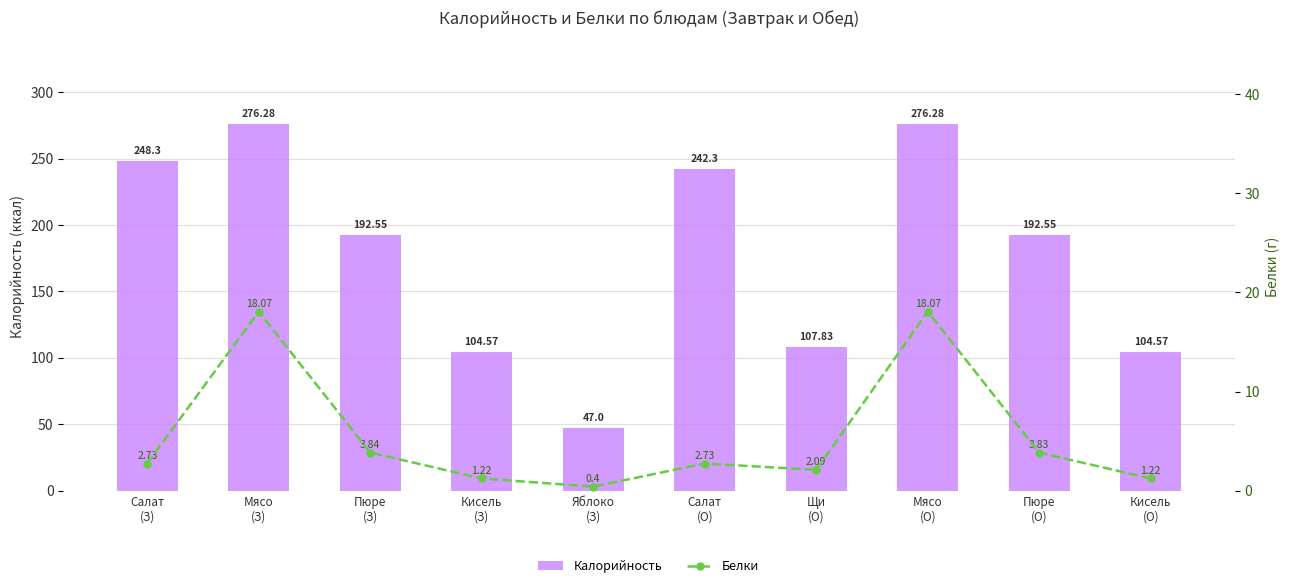

The Калорийность series shows 47.0 at Яблоко
(З). True or false?

True